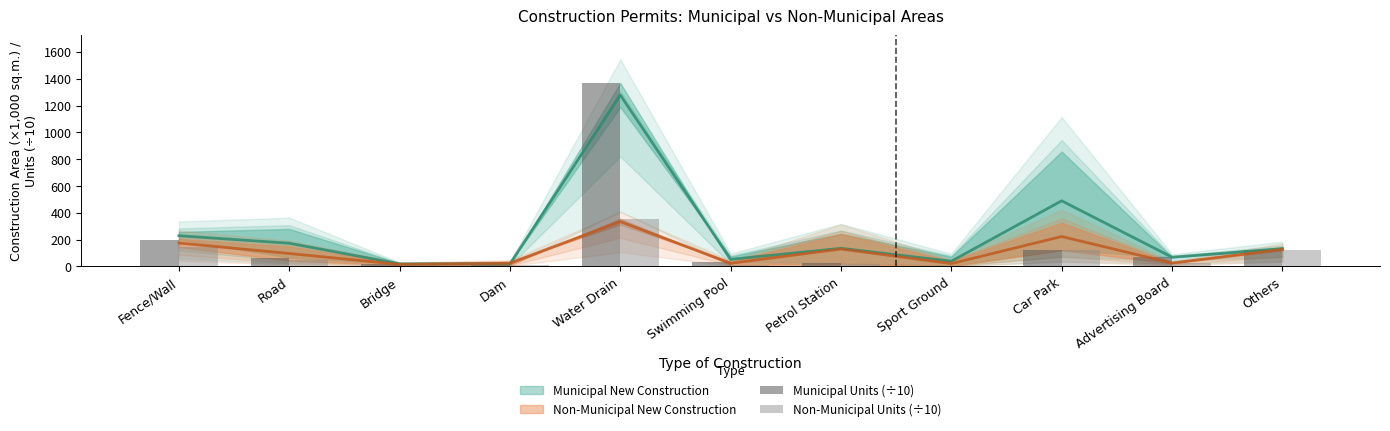

Is the value of Non-Municipal Units (÷10) at Road greater than the value of Municipal Units (÷10) at Others?

No